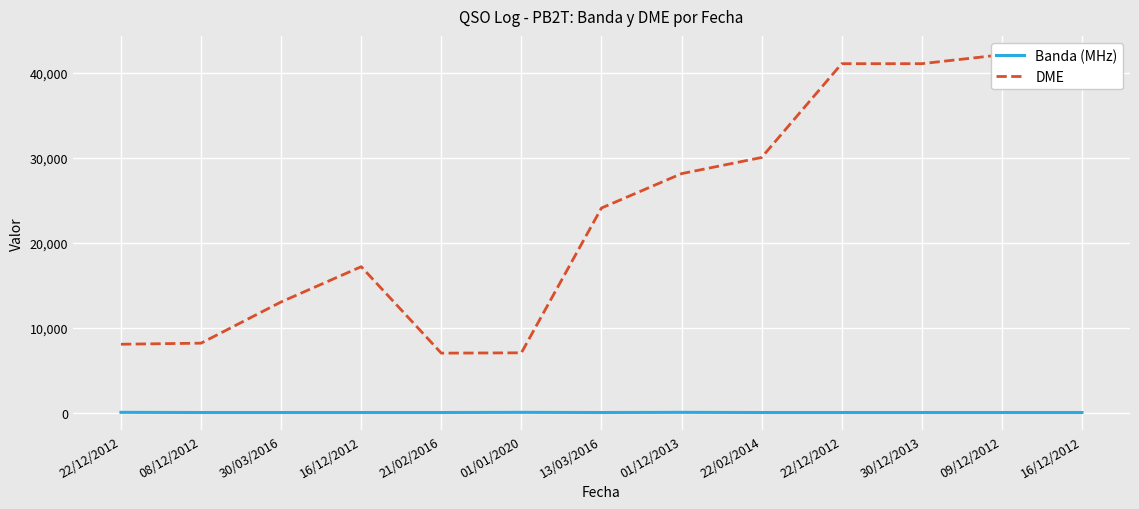

Count the number of data series in this chart.

2